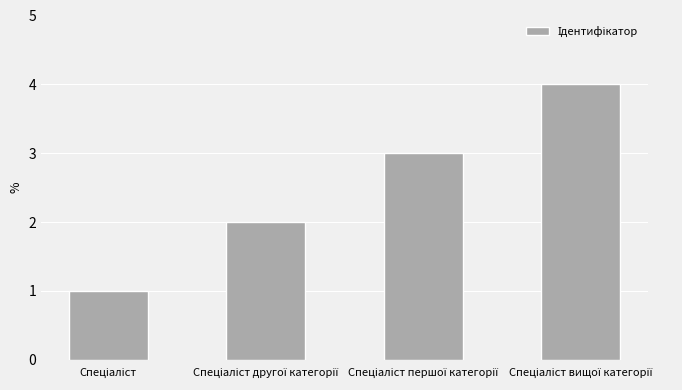

What is the difference between the maximum and minimum values?

3